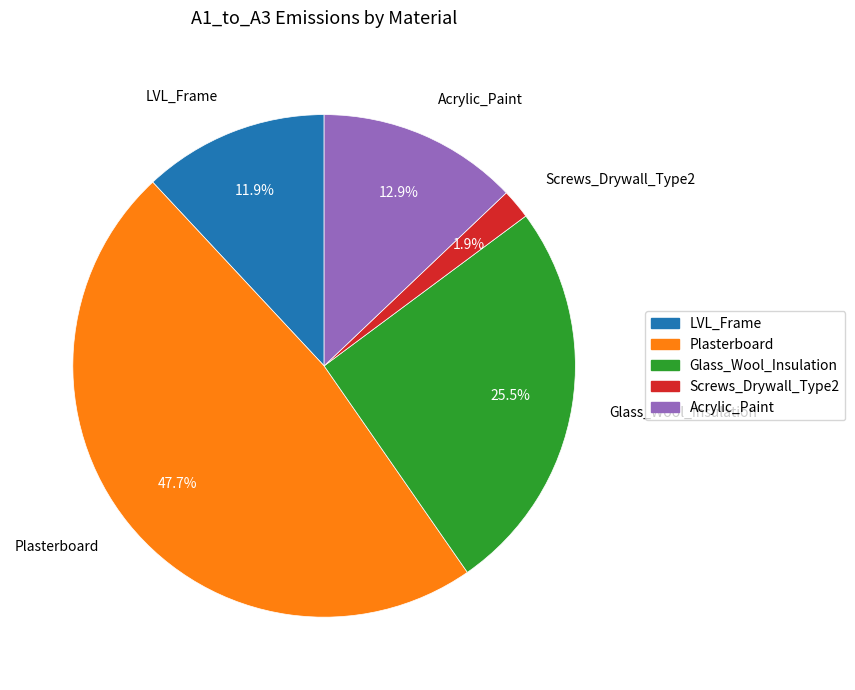

Does Plasterboard represent more than half of the total?

No